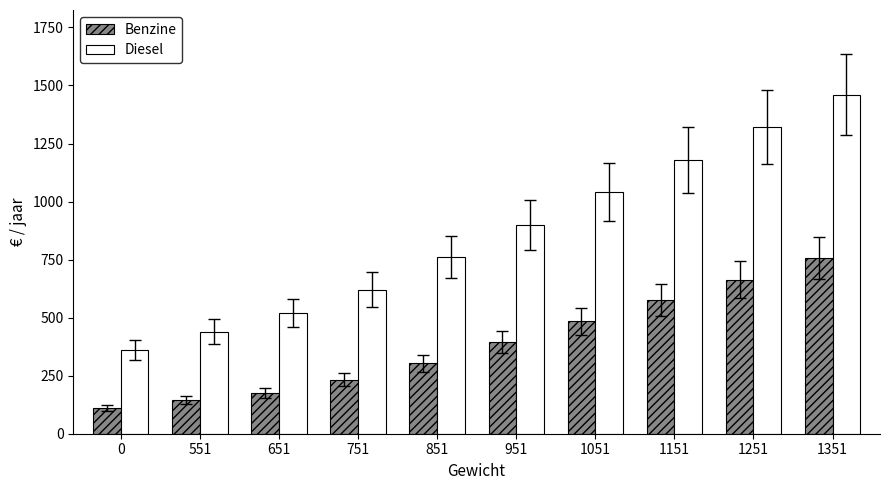

Reading left to right, list all the values displayed in this chart.

Benzine: 112	144	176	232	304	396	484	576	664	756
Diesel: 360	440	520	620	760	900	1040	1180	1320	1460